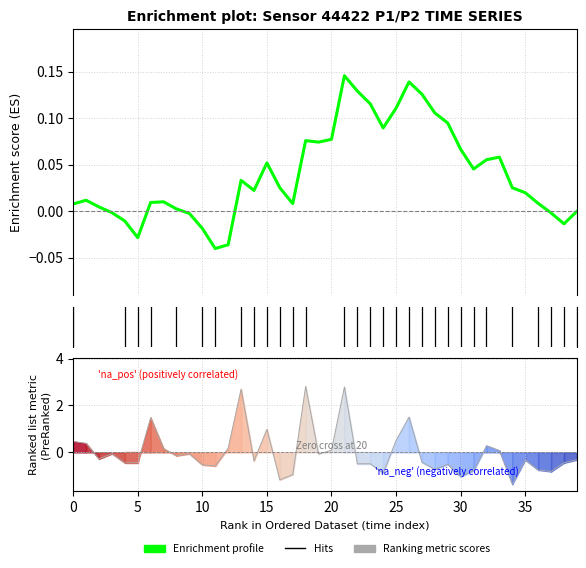

What is the difference between the values at 00:25 and 00:16?

2.0